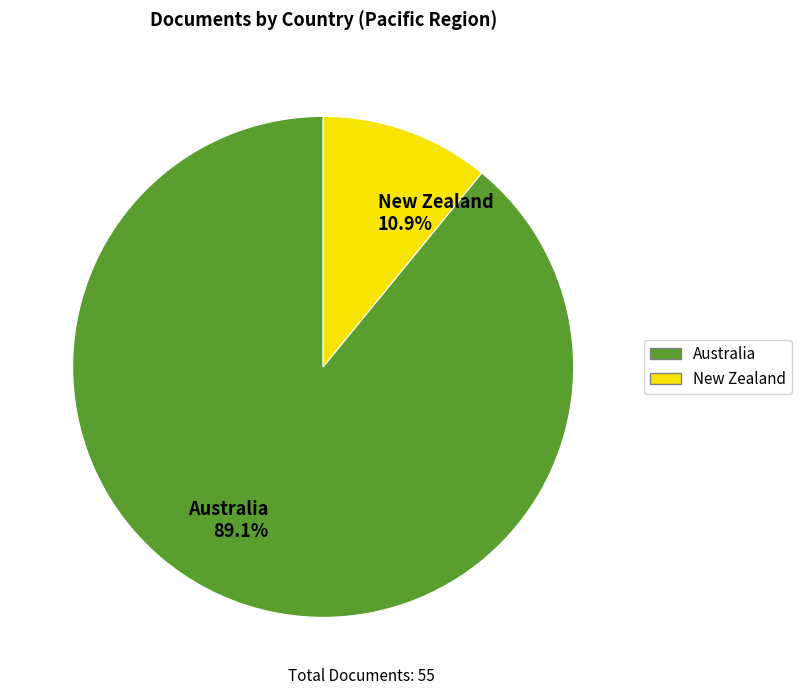

True or false: New Zealand accounts for 16% of the total.

False